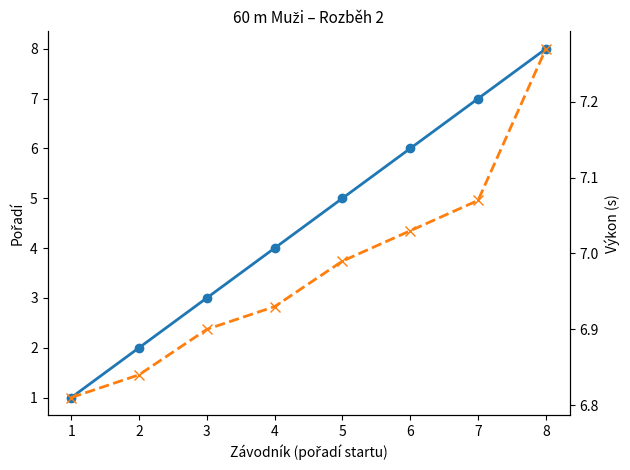

Which series has the largest total across all categories?

Výkon (s)